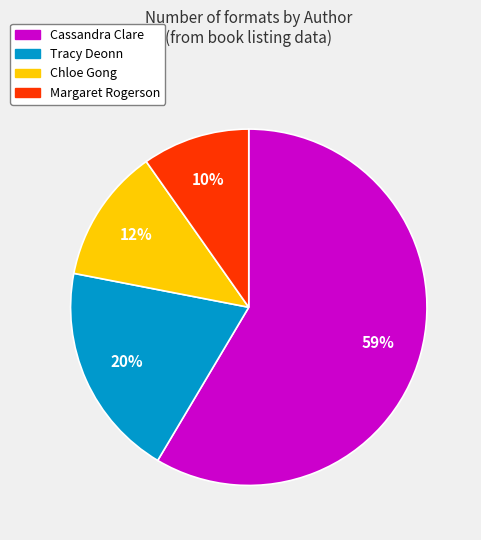

Is there a majority slice in this chart?

Yes